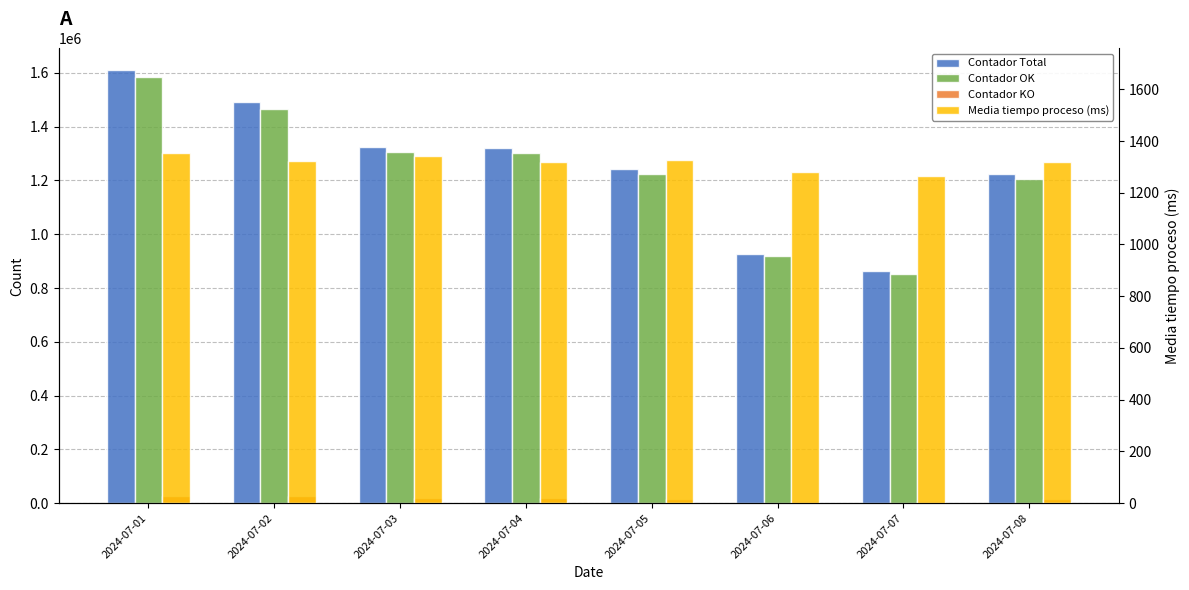

The value of Contador Total at 2024-07-04 is 1320031.0. True or false?

True